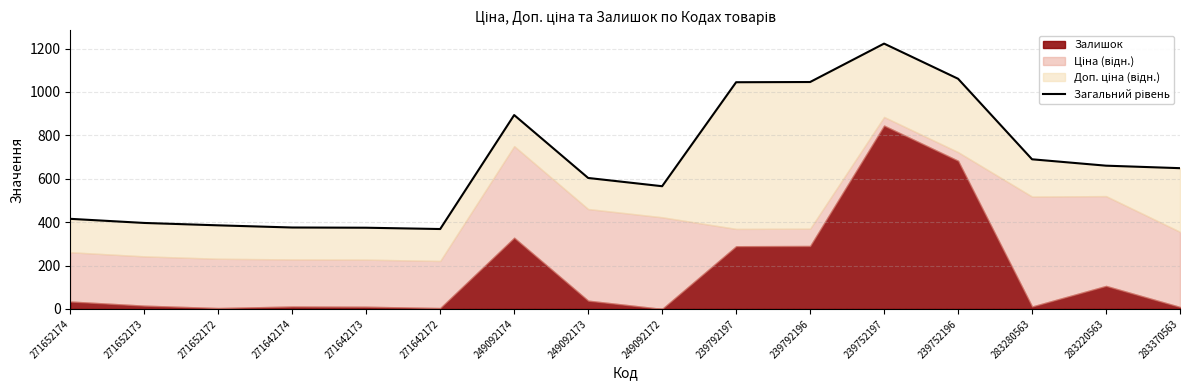

Approximately how many times larger is the value at 239752197 compared to 271652174?

2.9